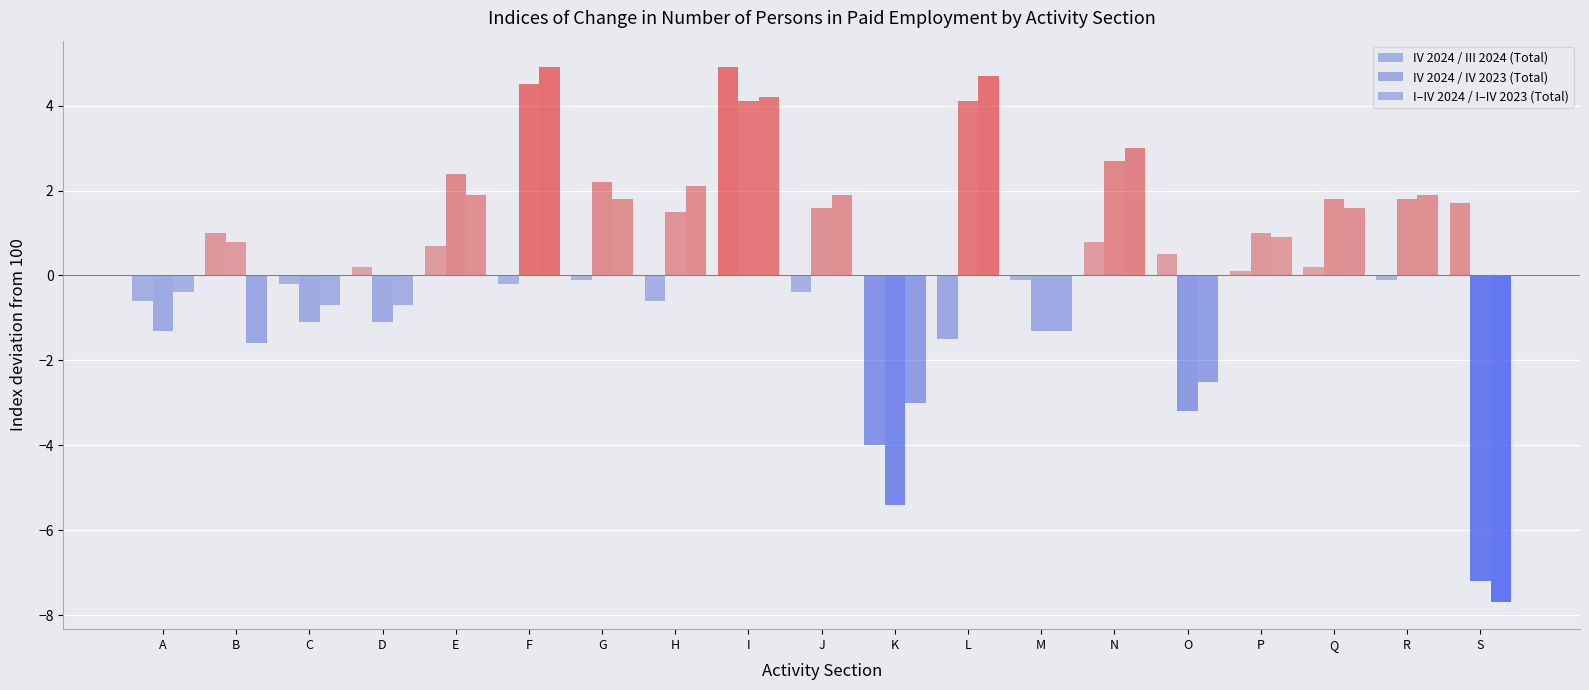

How many values in IV 2024 / IV 2023 (Total) are above zero?

12